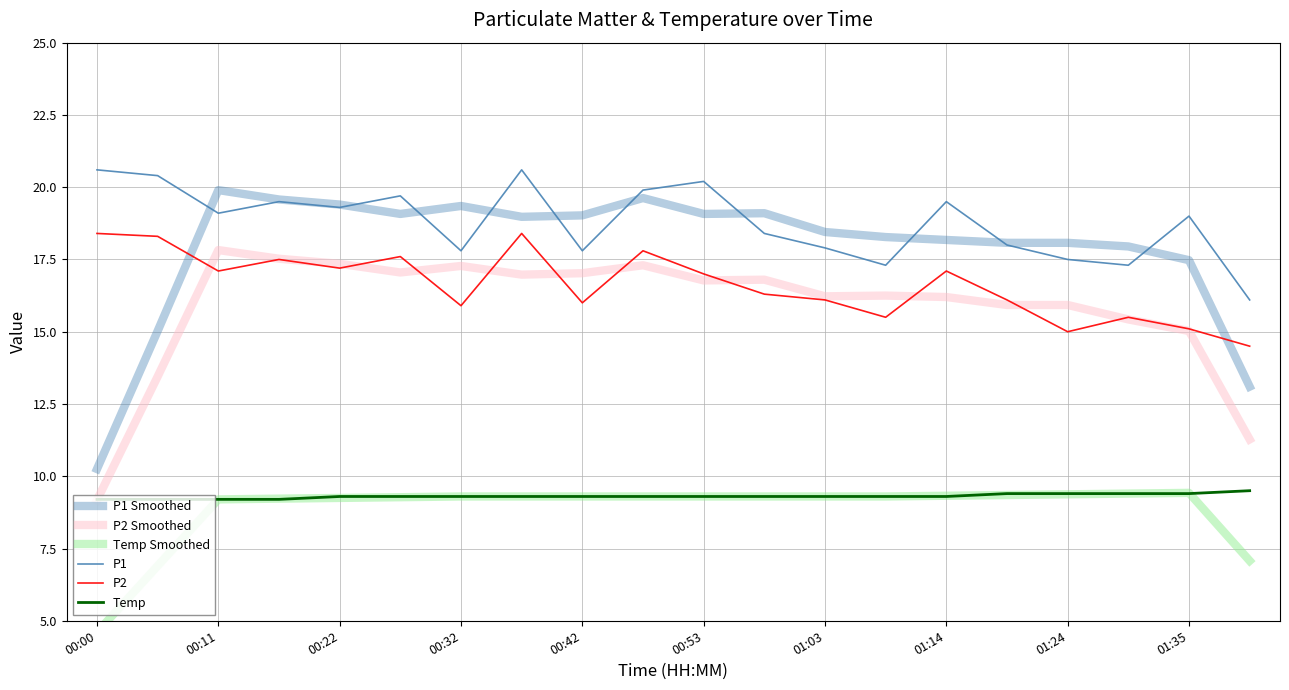

What is the lowest value of the P2 Smoothed series?

9.2